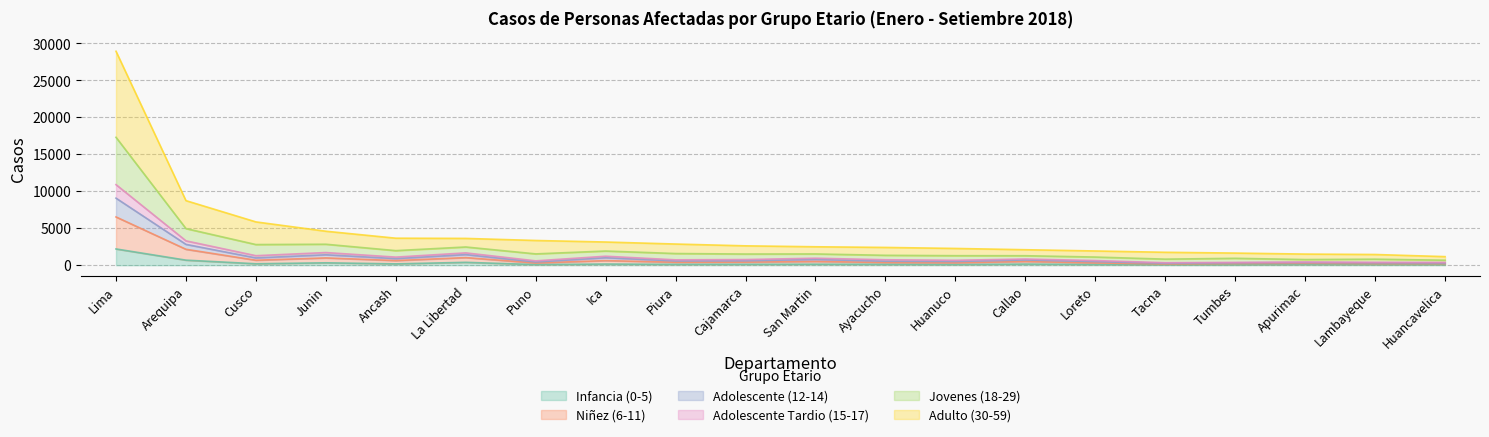

What is the total value across all series at Lambayeque?

1447